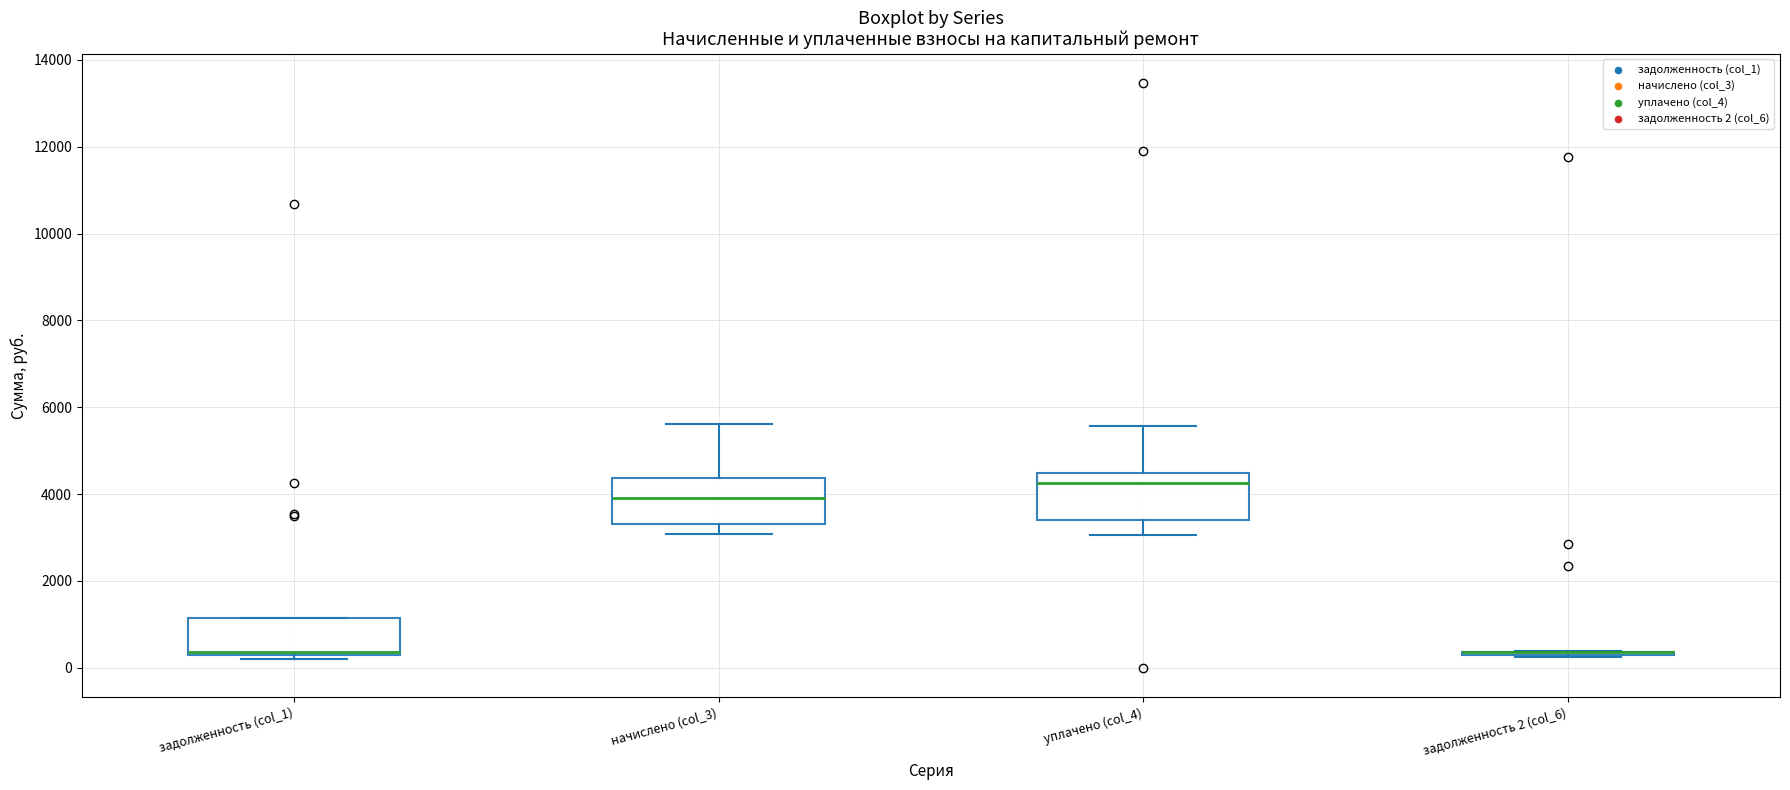

Reading left to right, read every box against the y-axis: the position of its median line, the range the box covers, and the ends of its whiskers. The values are not printed on the chart, so give them approximately, as read against the axis.

задолженность (col_1): median 400, box 200 to 1200, whiskers 200 (just below the box's lower edge) to 1200
начислено (col_3): median 4000, box 3400 to 4400, whiskers 3000 to 5600
уплачено (col_4): median 4200, box 3400 to 4400, whiskers 3000 to 5600
задолженность 2 (col_6): box collapsed to a line at 400, whiskers 200 to 400